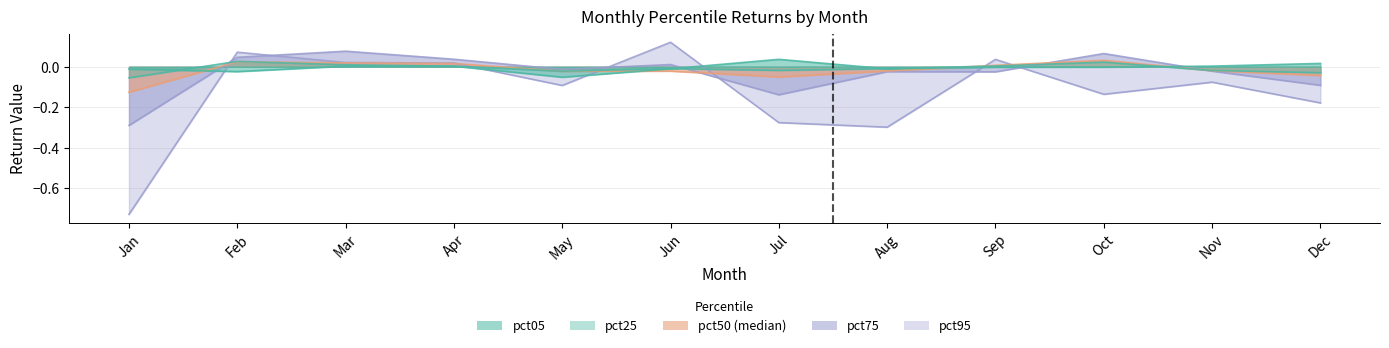

Between Jun and Nov, which series saw the biggest shift?

pct95